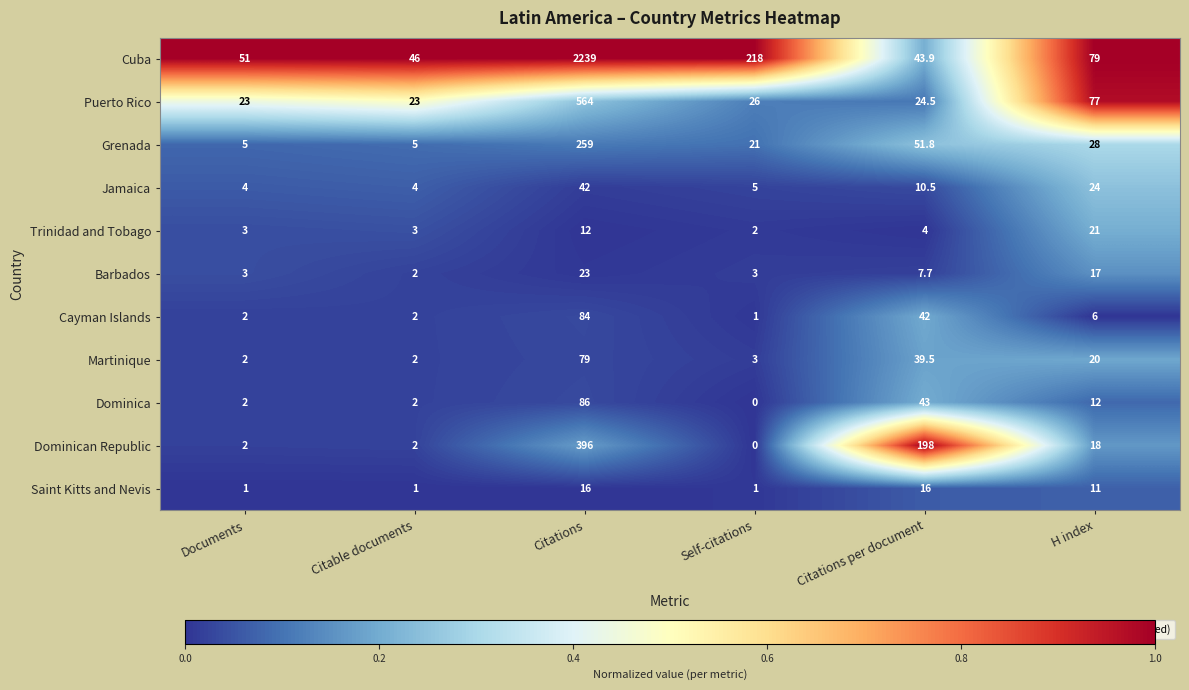

Count the number of data series in this chart.

11